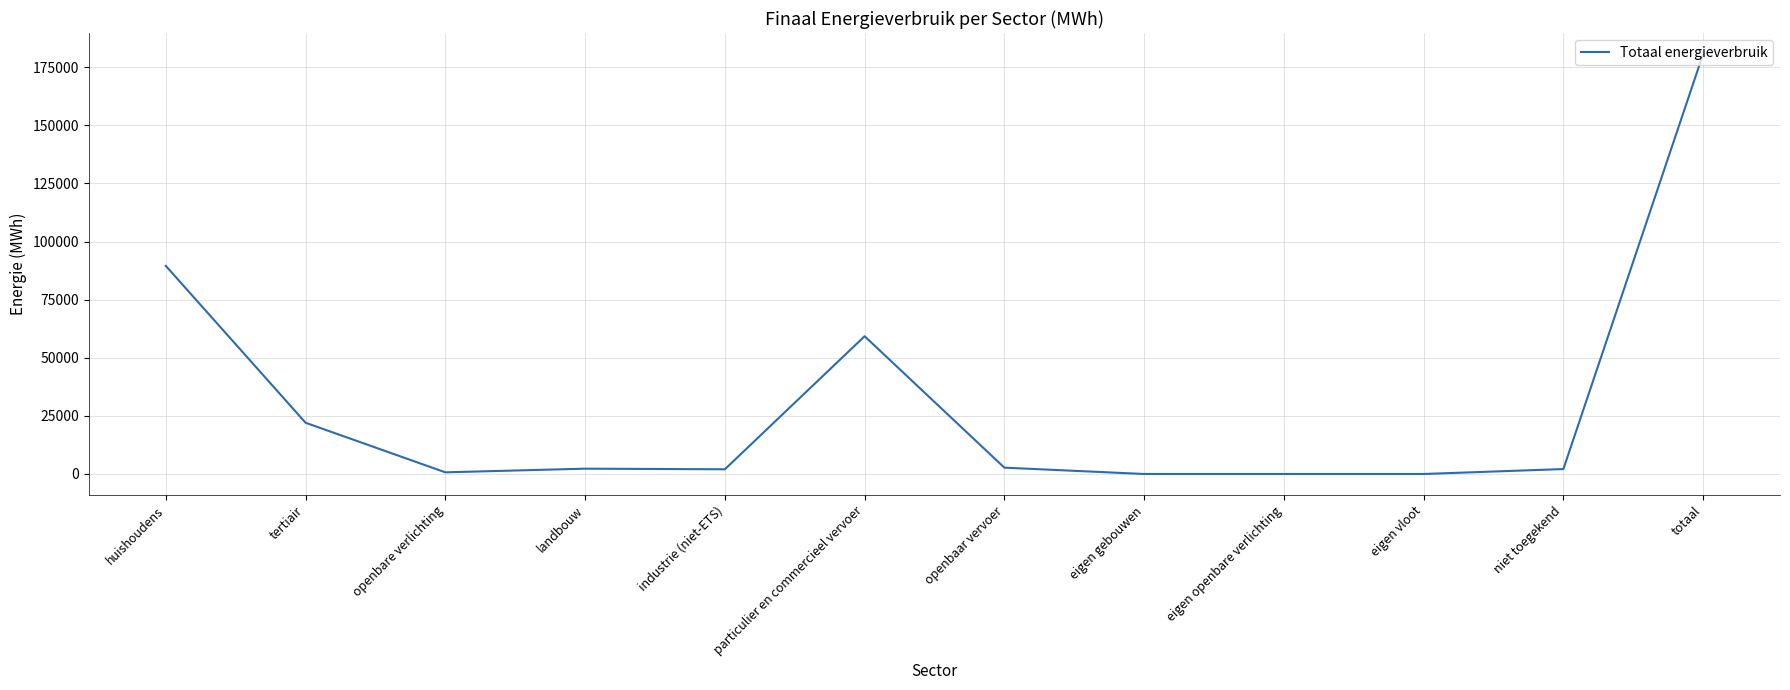

Is it true that the value at eigen gebouwen is -117615.4?

False